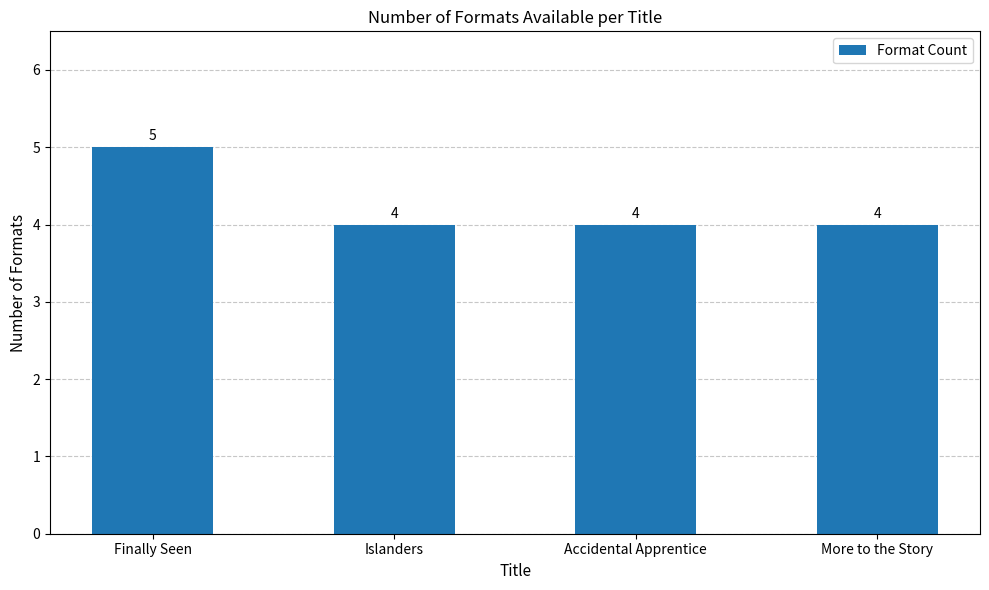

What is the maximum value shown in the chart?

5